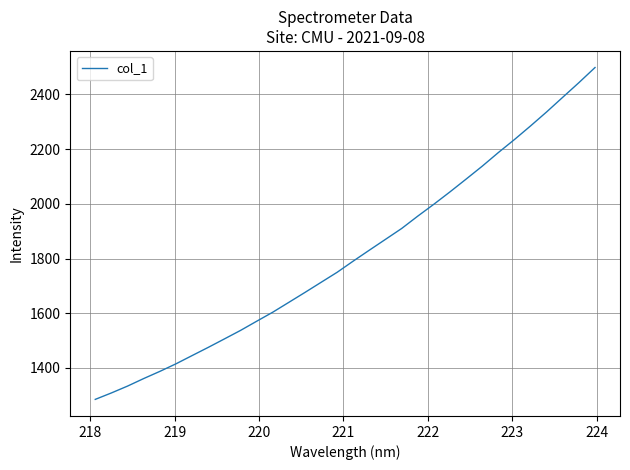

What is the minimum value shown in the chart?

1284.9